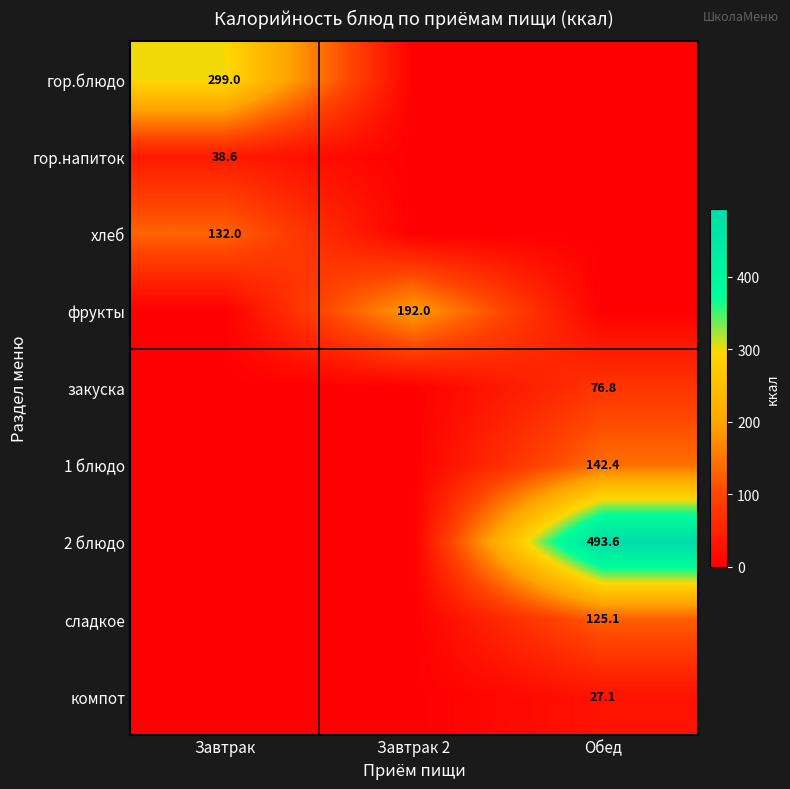

Which category has the lowest value across all series?

Завтрак 2